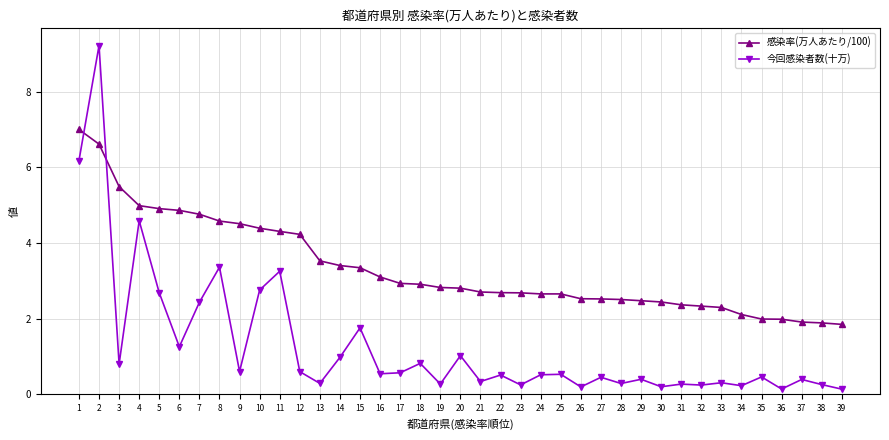

What is the greatest value displayed?

9.2